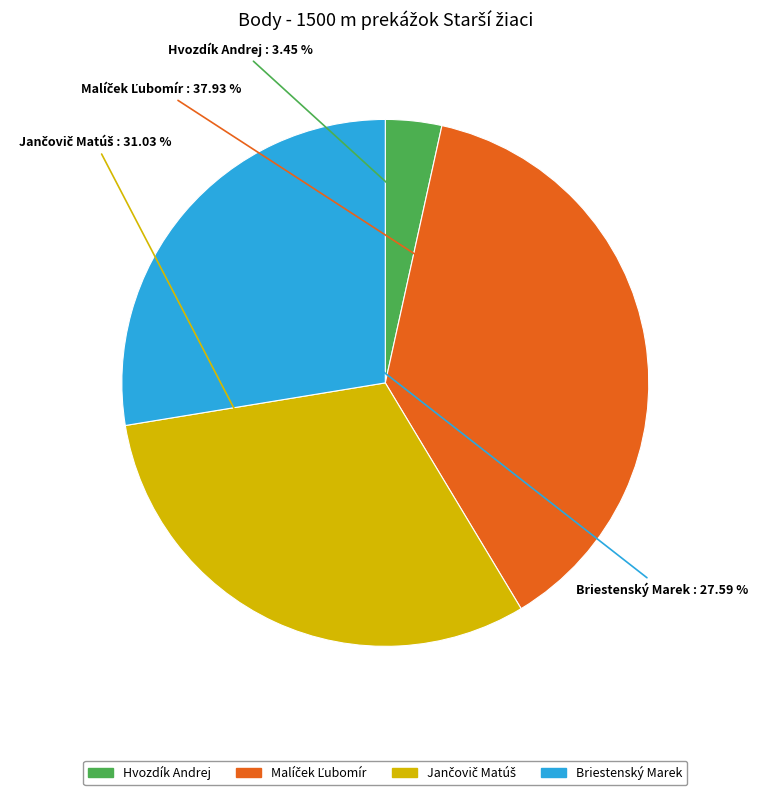

How many slices are in this pie chart?

4